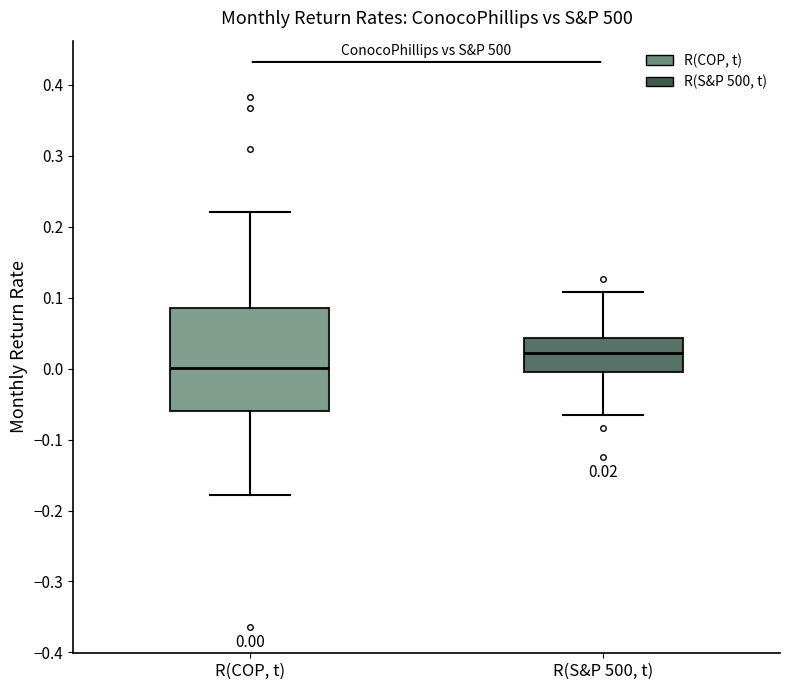

Which box is the tallest, from its lower edge to its upper edge?

R(COP, t)